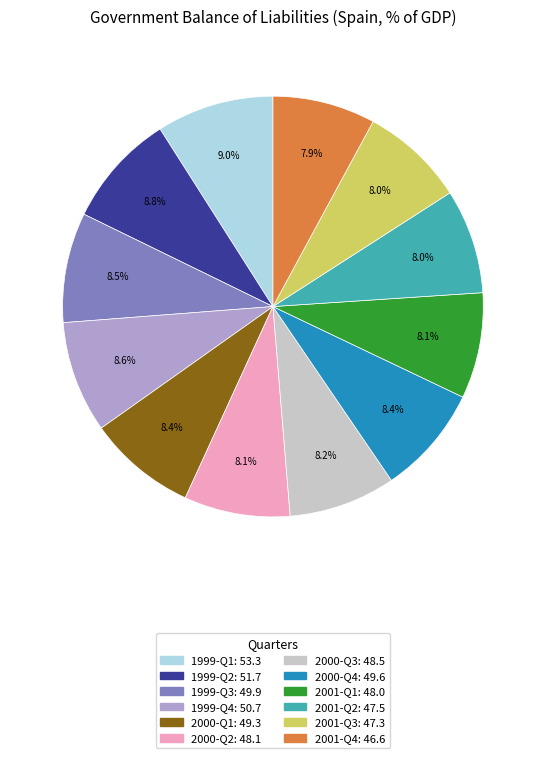

Count the number of slices in the pie.

12